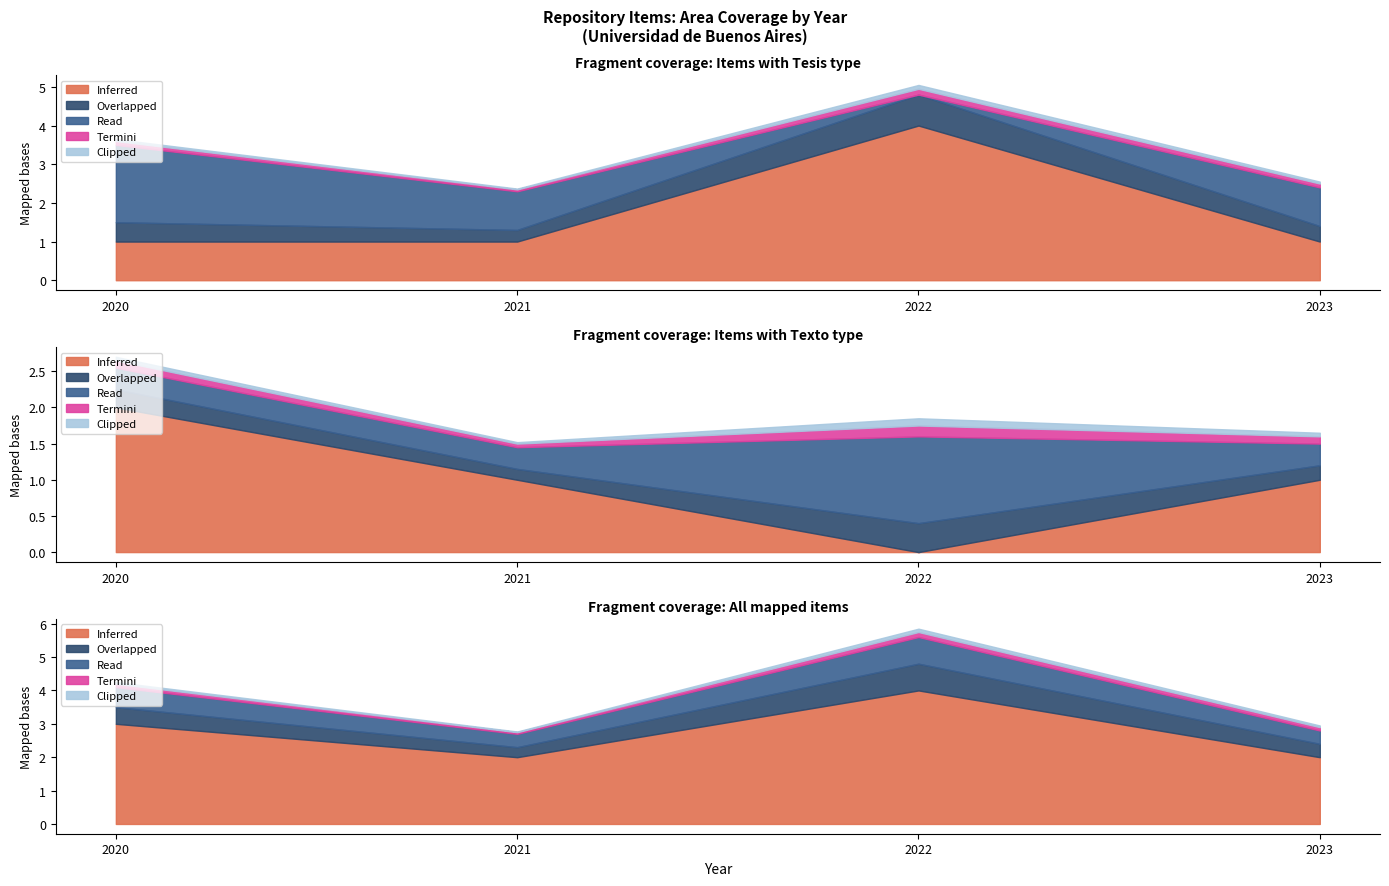

What is the difference between the maximum and minimum values in the Tesis series?

3